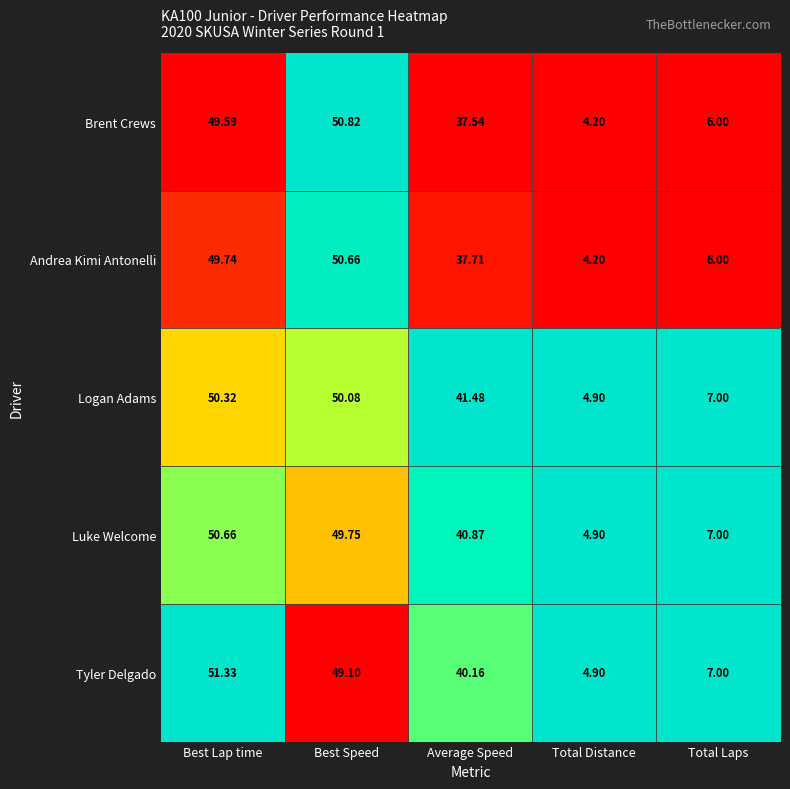

At which label does Andrea Kimi Antonelli first exceed 37?

Best Lap time